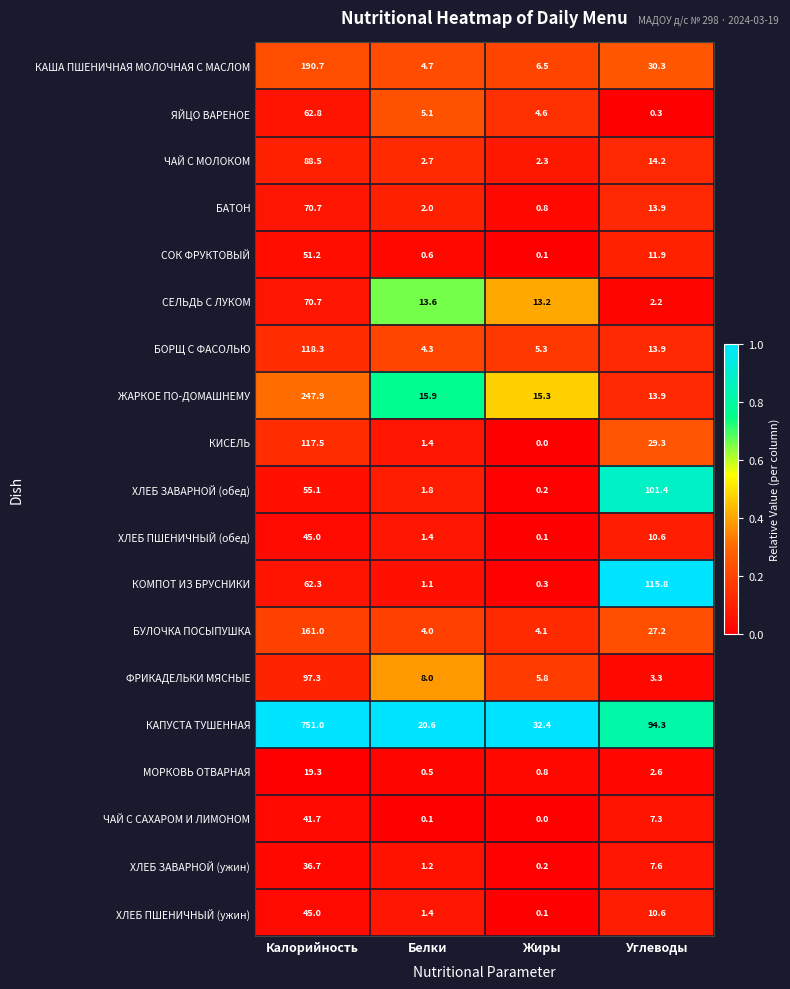

Which category has the highest value in the ЧАЙ С САХАРОМ И ЛИМОНОМ series?

Калорийность